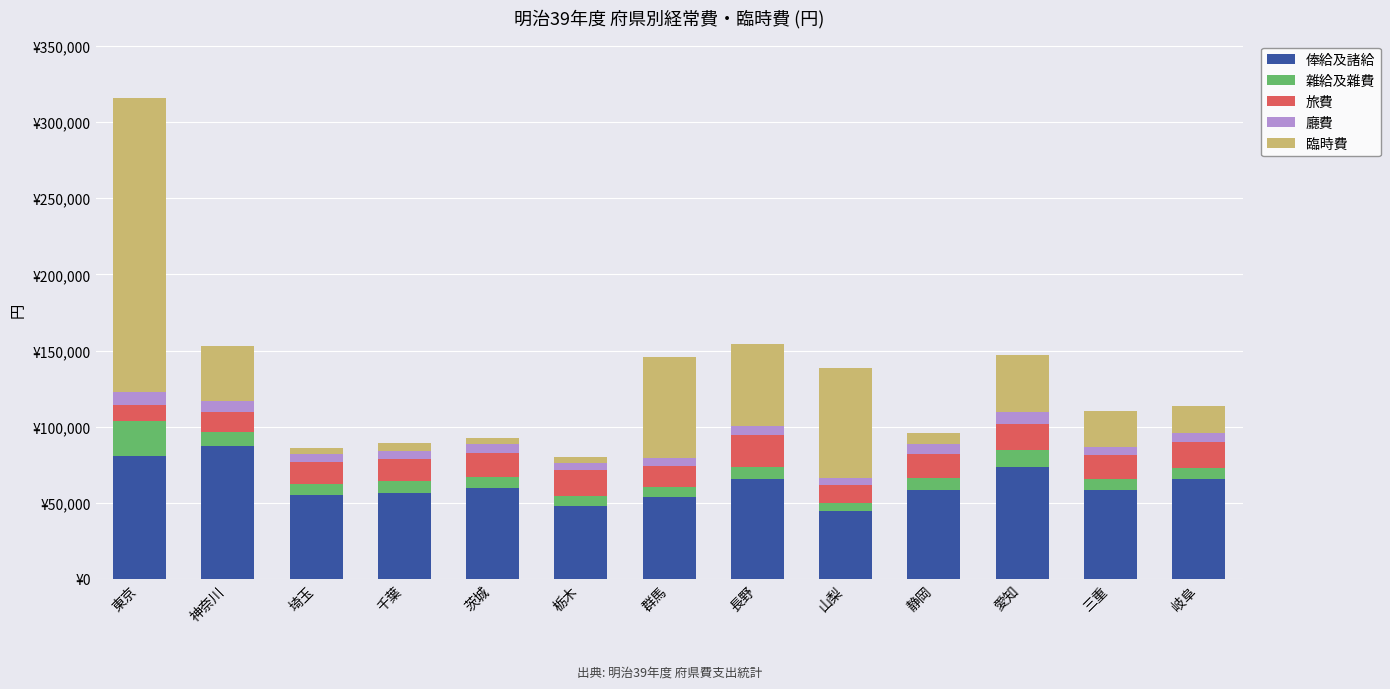

What are all the series names shown in the legend?

俸給及諸給, 雜給及雜費, 旅費, 廳費, 臨時費